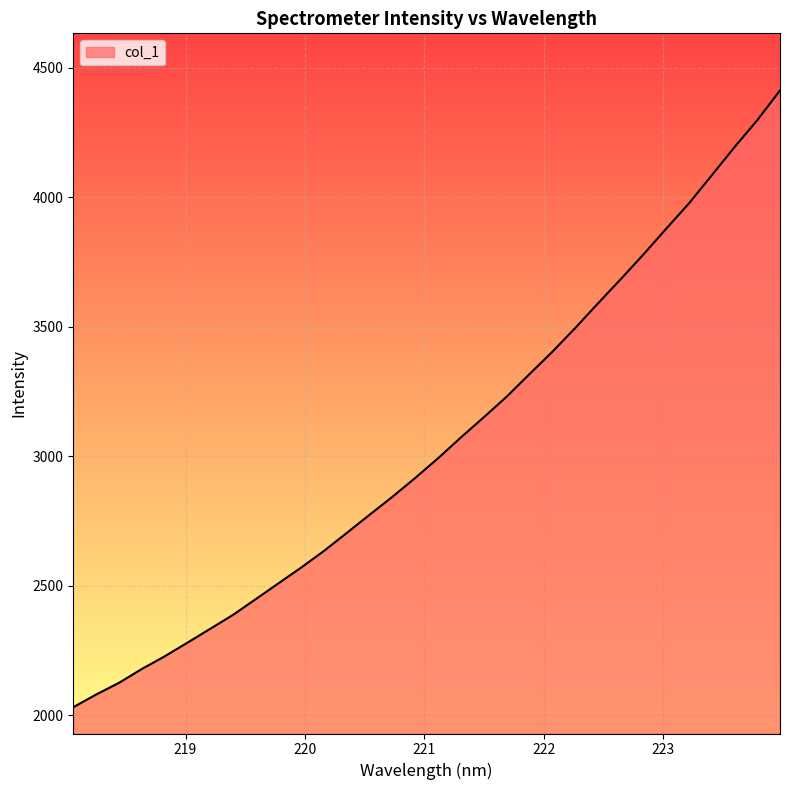

What is the smallest value displayed?

2031.7